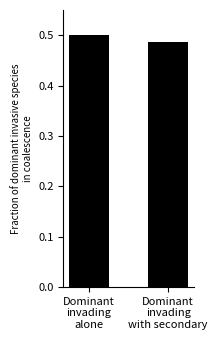

List the labels in order of value, largest first.

Dominant
invading
alone, Dominant
invading
with secondary